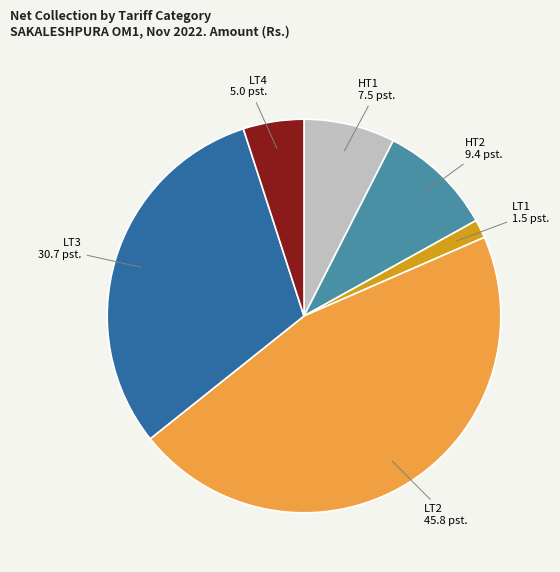

Which slice is the largest?

LT2